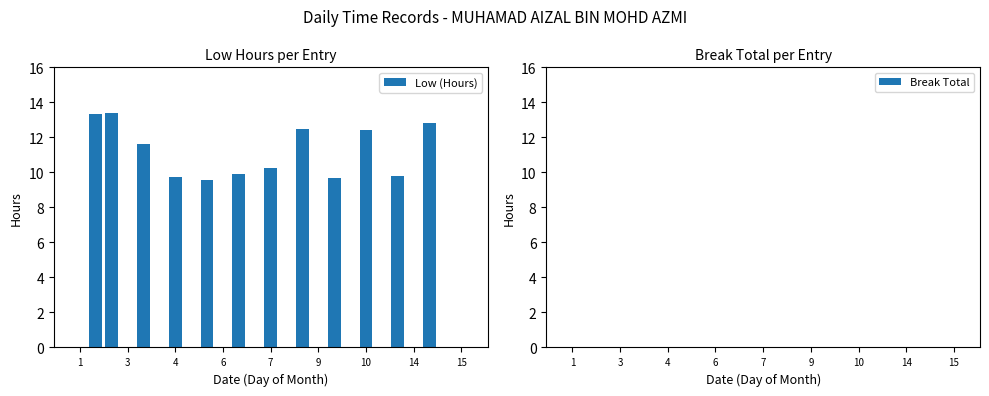

What is the maximum value shown in the chart?

13.4